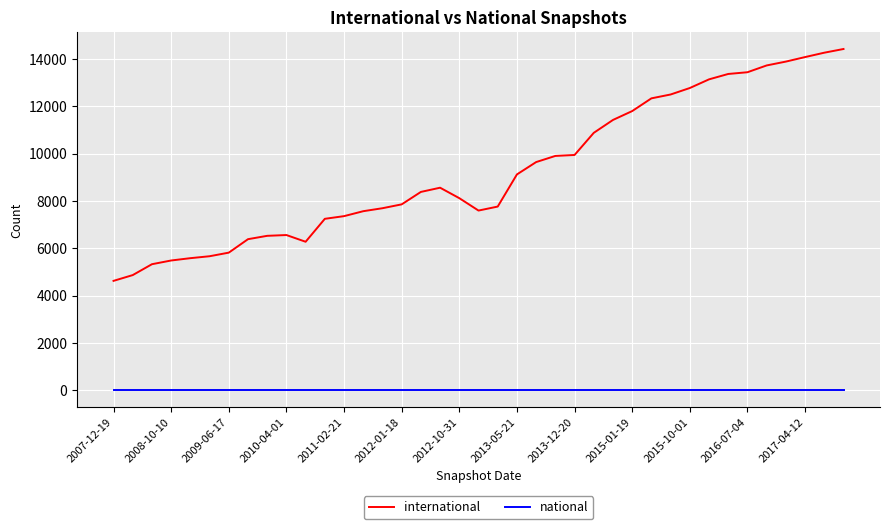

Which series has the widest spread of values?

international